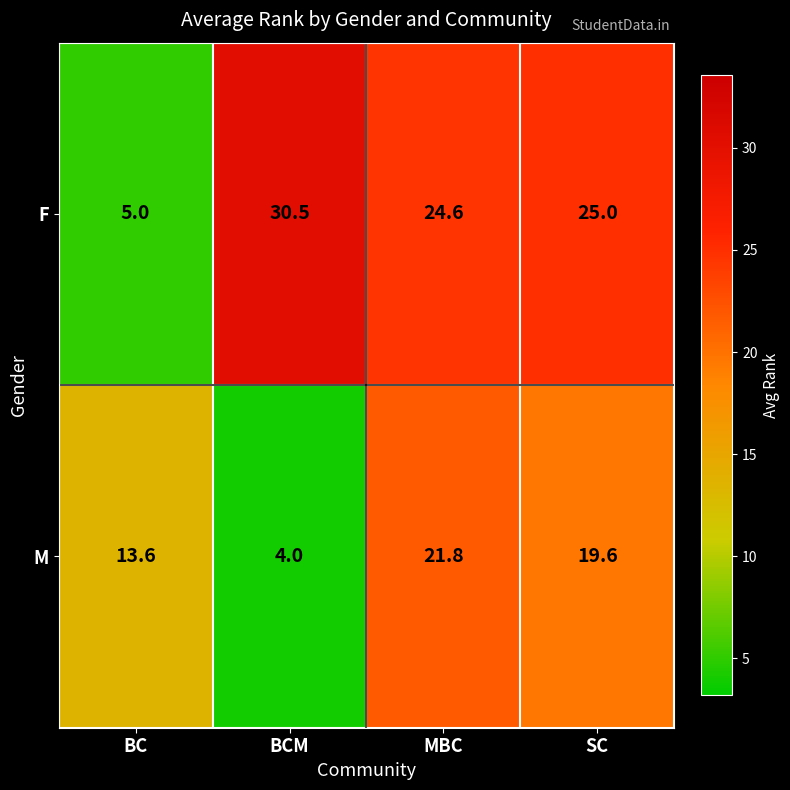

Between BC and BCM, which series saw the biggest shift?

F